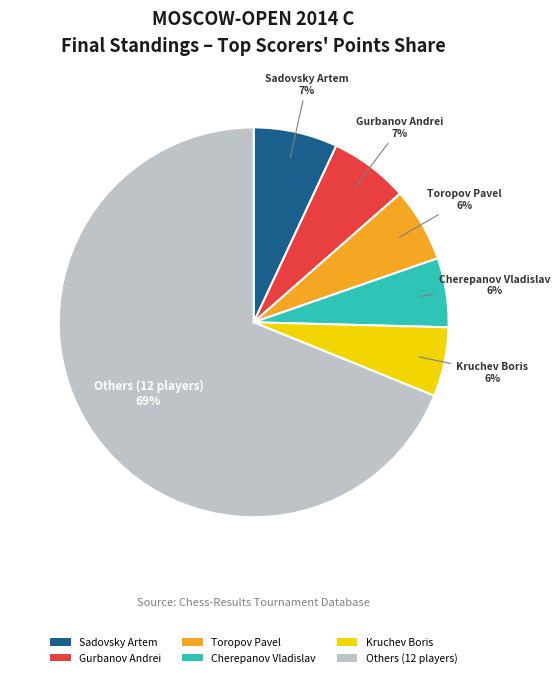

To the nearest percent, what is the combined percentage of Kruchev Boris and Toropov Pavel?

12%